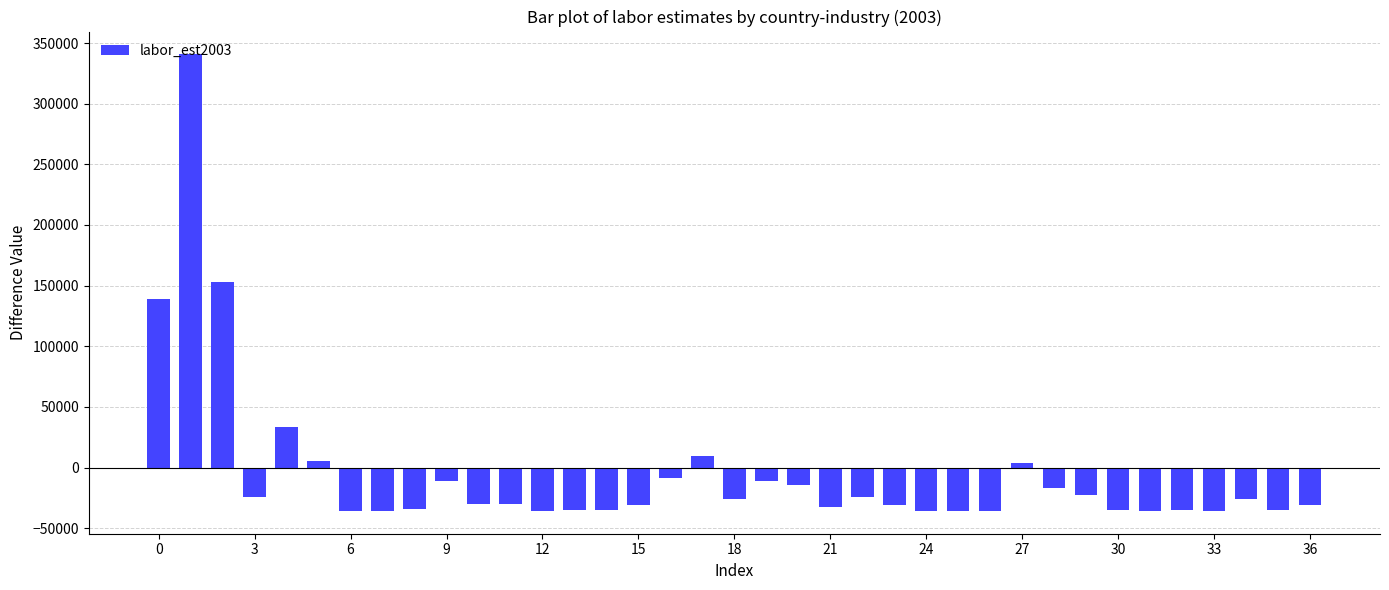

How many data points are less than -30012?

19